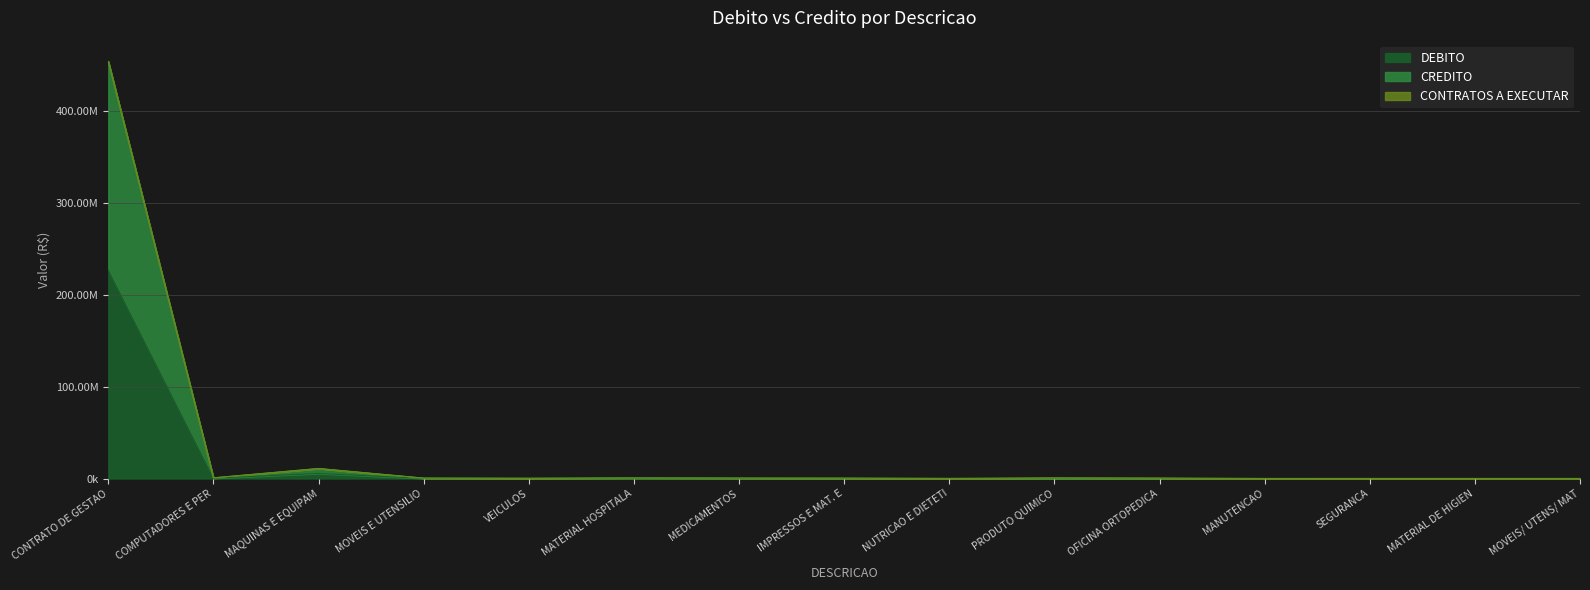

Where is the first local minimum for CREDITO?

COMPUTADORES E PER